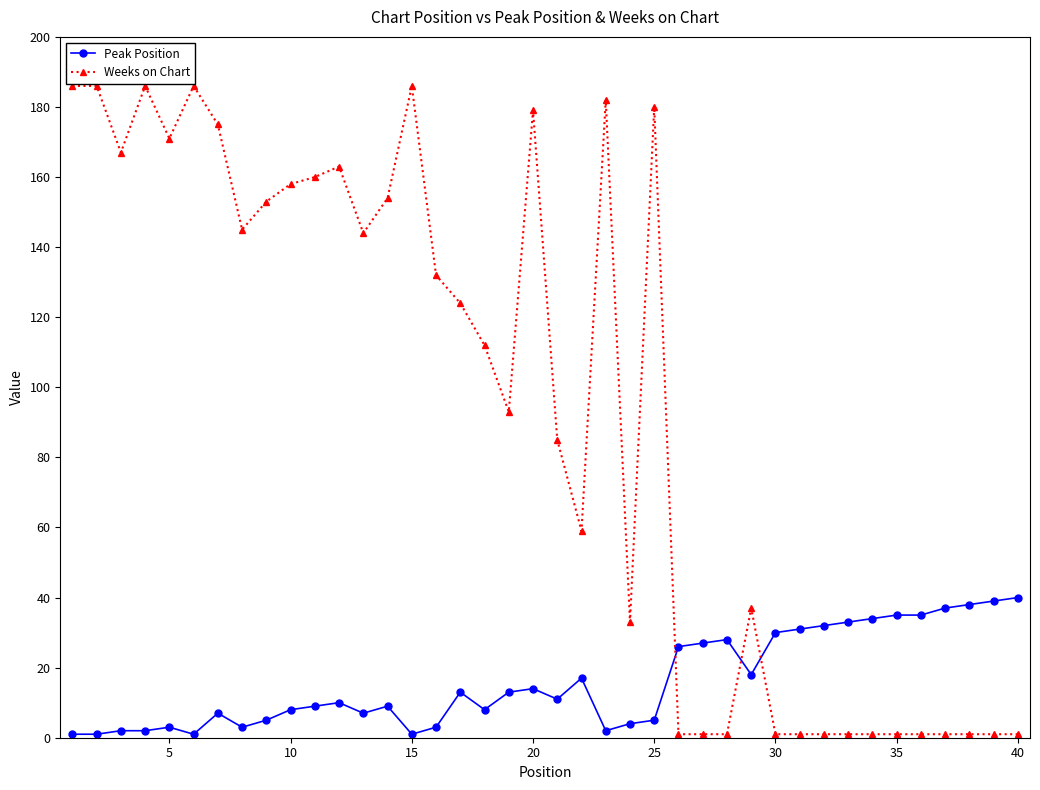

True or false: Peak Position has more than 2 interior local peaks.

True